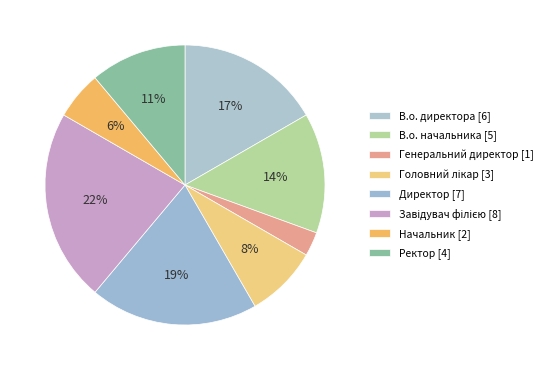

Rank the categories by value from highest to lowest.

Завідувач філією, Директор, В.о. директора, В.о. начальника, Ректор, Головний лікар, Начальник, Генеральний директор